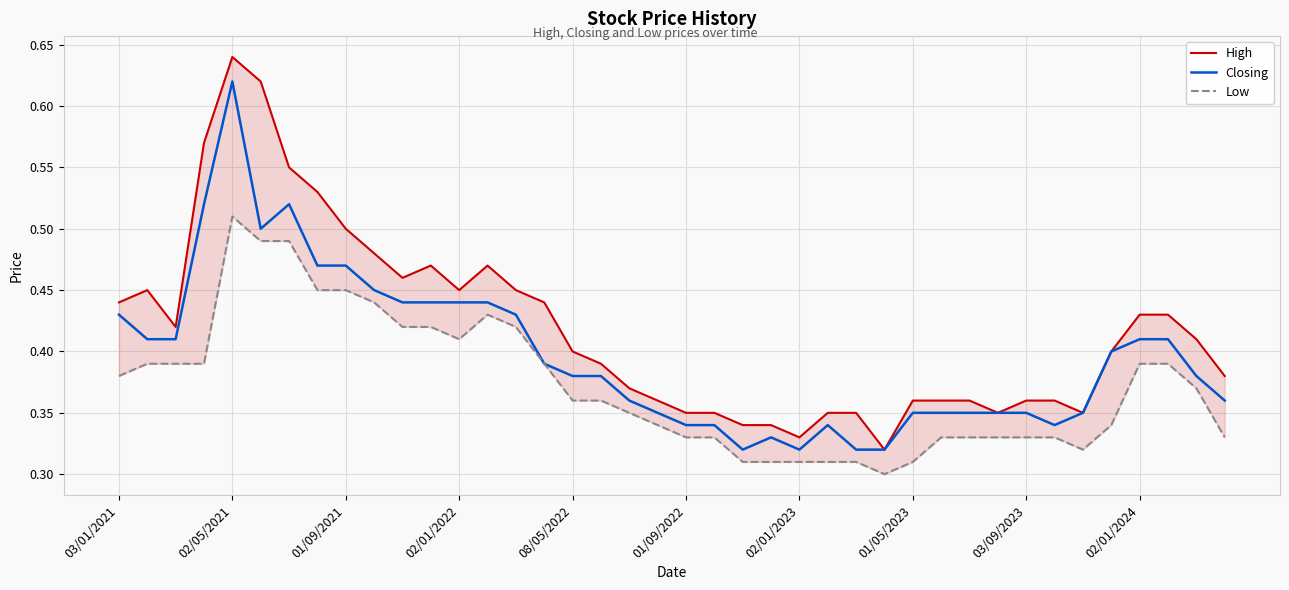

What is the value of the Closing point at the 35th from the left?

0.3